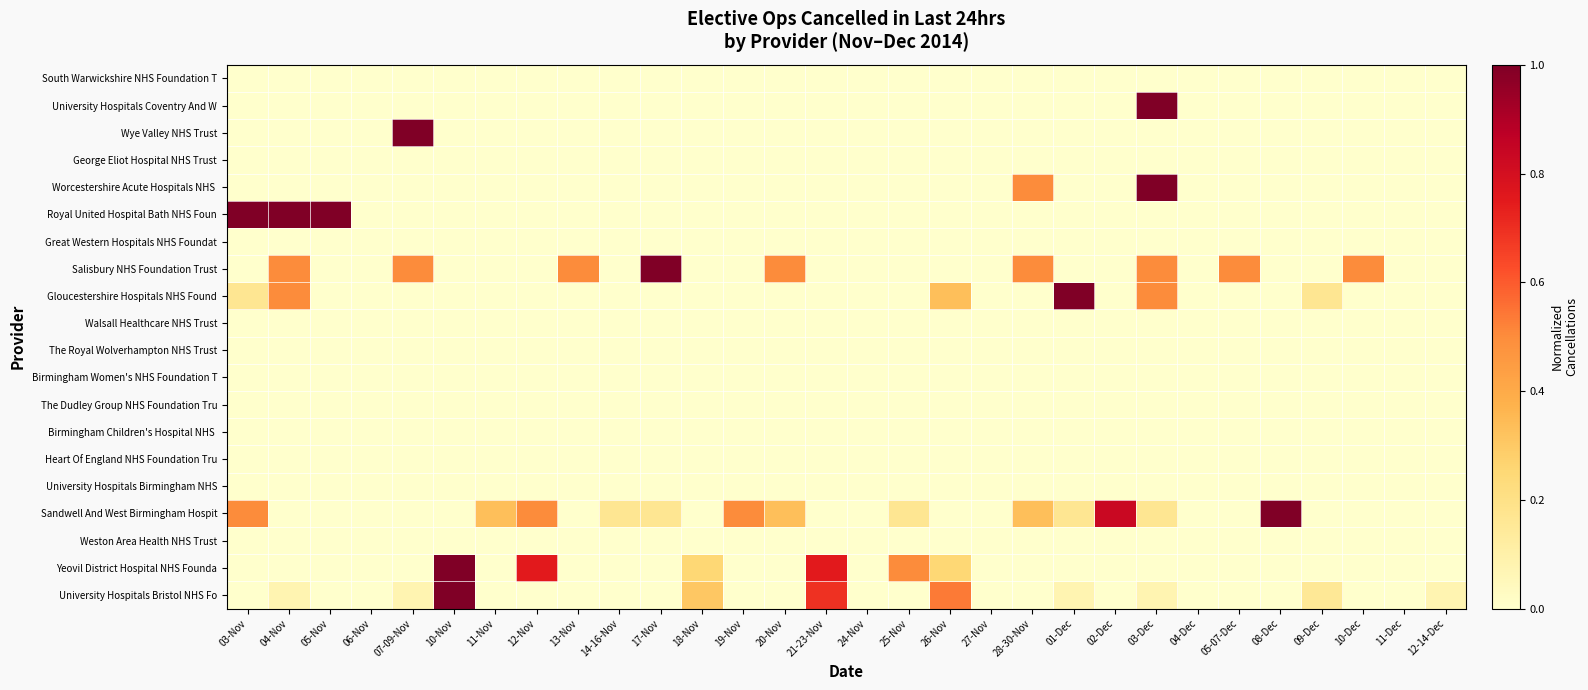

Which series has the largest total across all categories?

Sandwell And West Birmingham Hospit